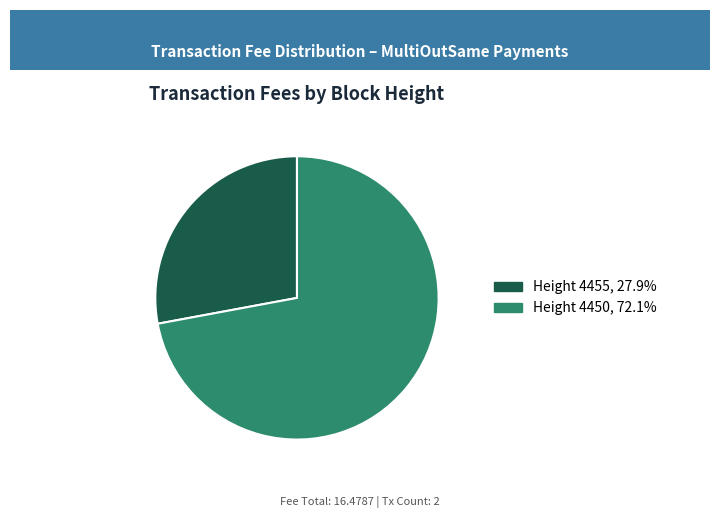

Does any single category account for the majority?

Yes